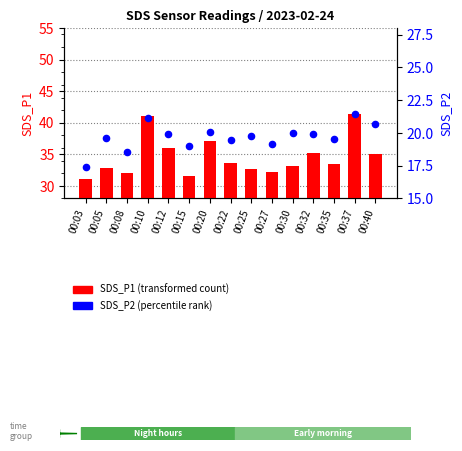

Which series has the largest Y range (max minus min)?

SDS_P1